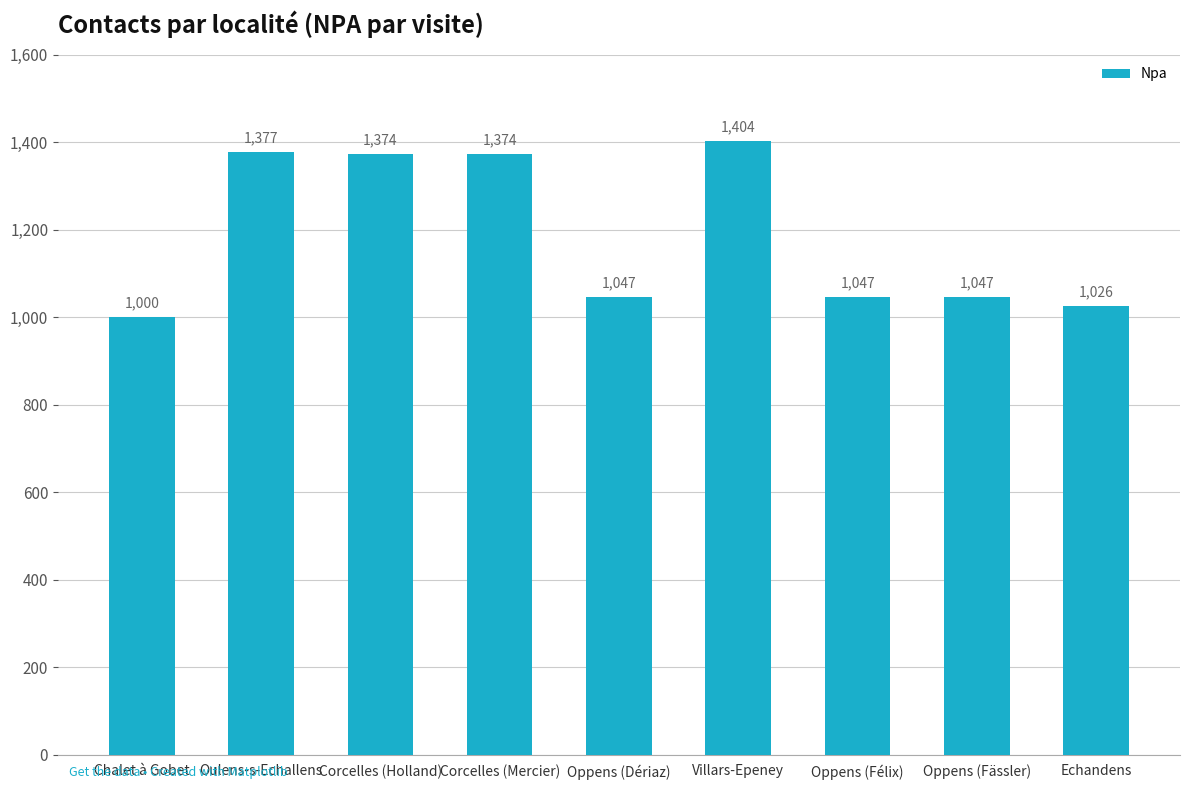

Count the number of data series in this chart.

1